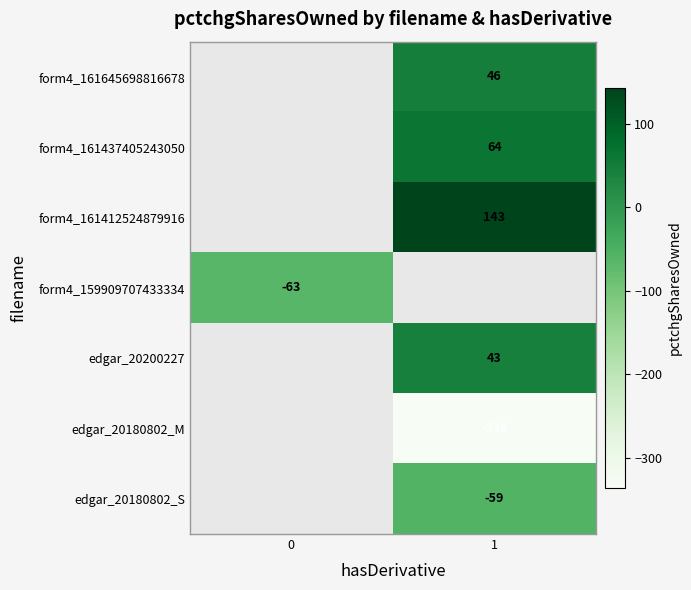

Is it true that form4_161412524879916 equals 143 at 1?

True